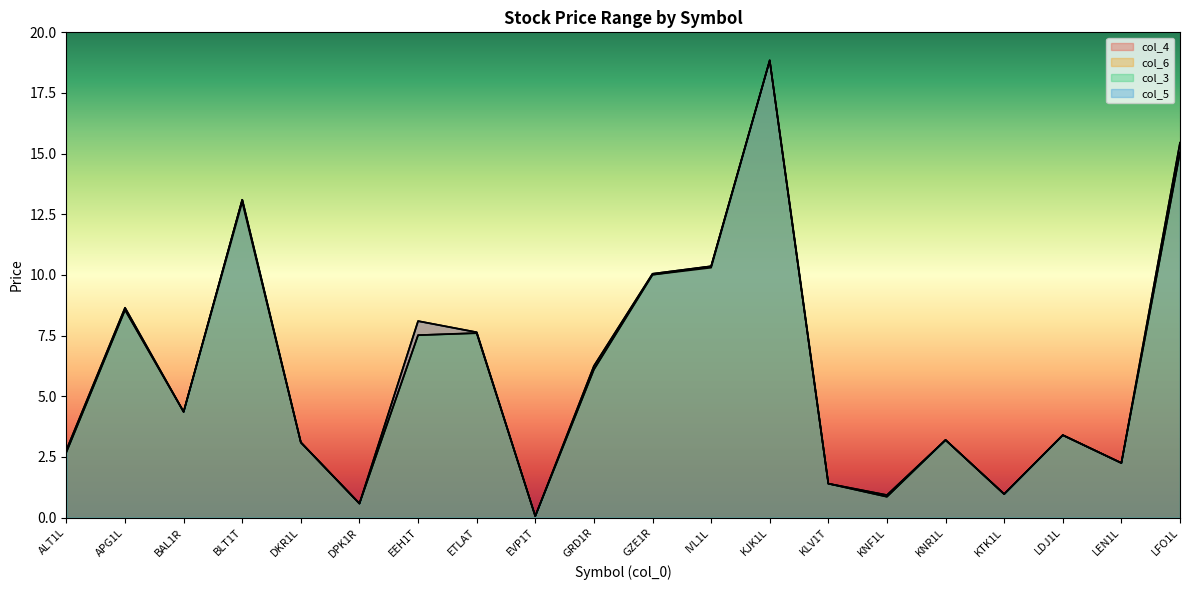

True or false: col_4 has more than 1 points higher than both neighbors.

True